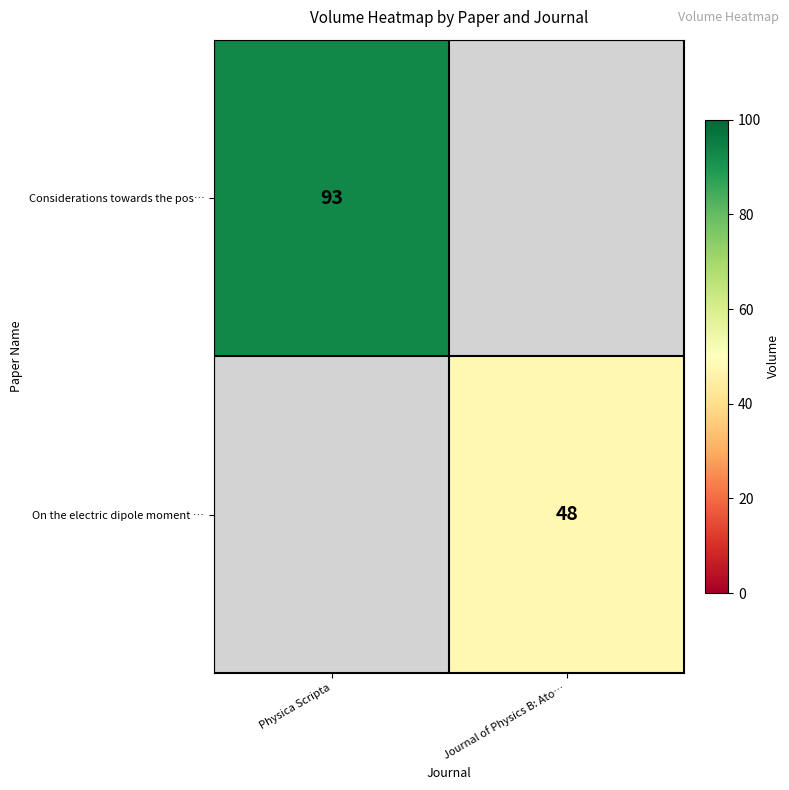

Count the number of data series in this chart.

2